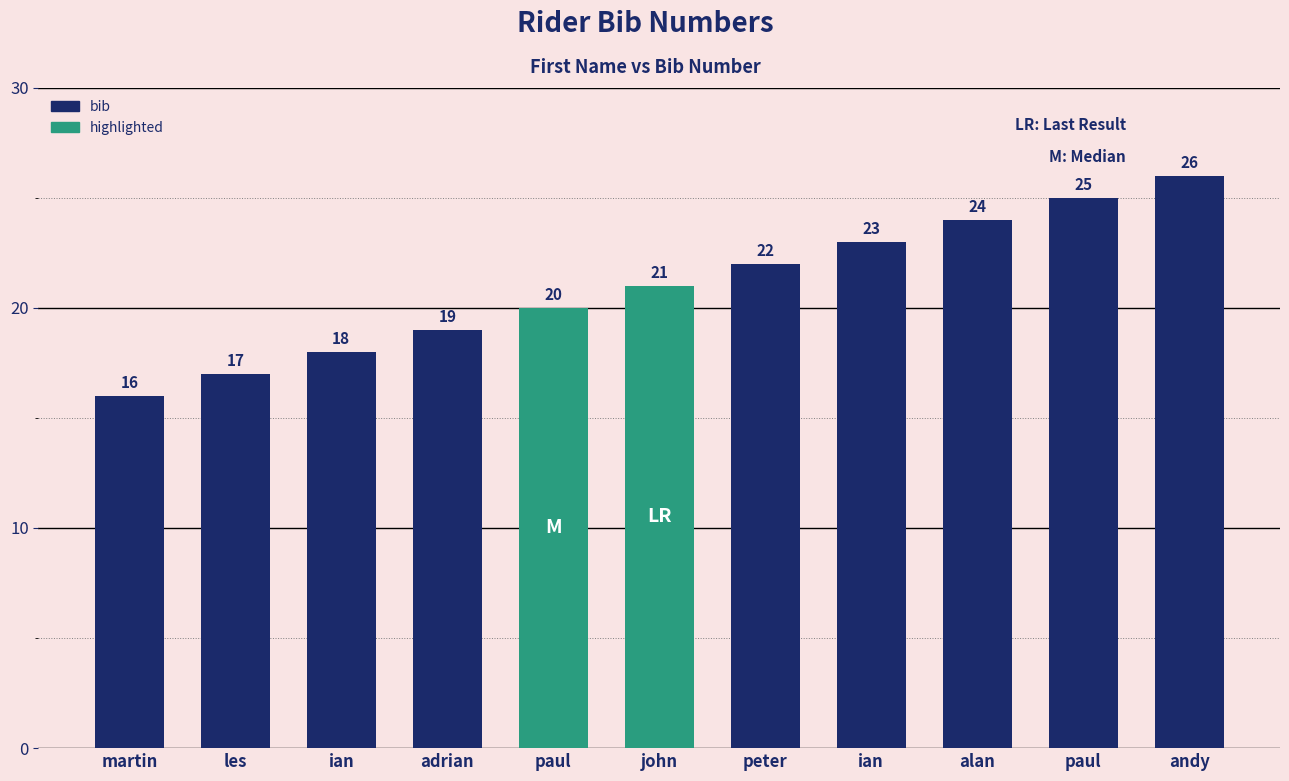

List the labels in order of value, largest first.

andy, paul, alan, ian, peter, john, paul, adrian, ian, les, martin